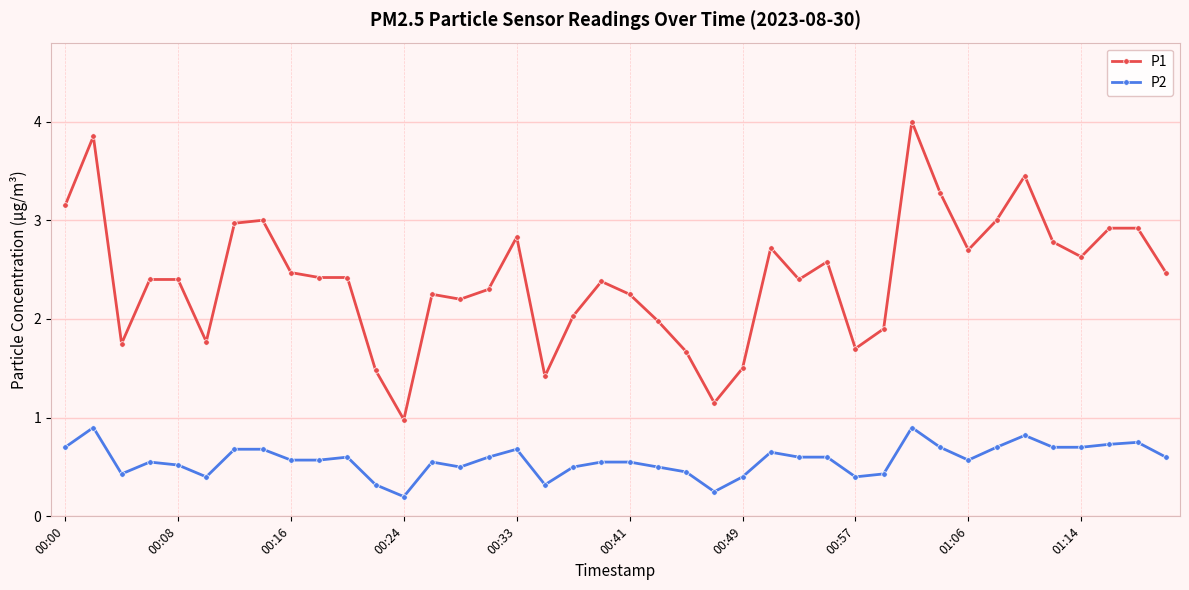

Which series has the widest spread of values?

P1